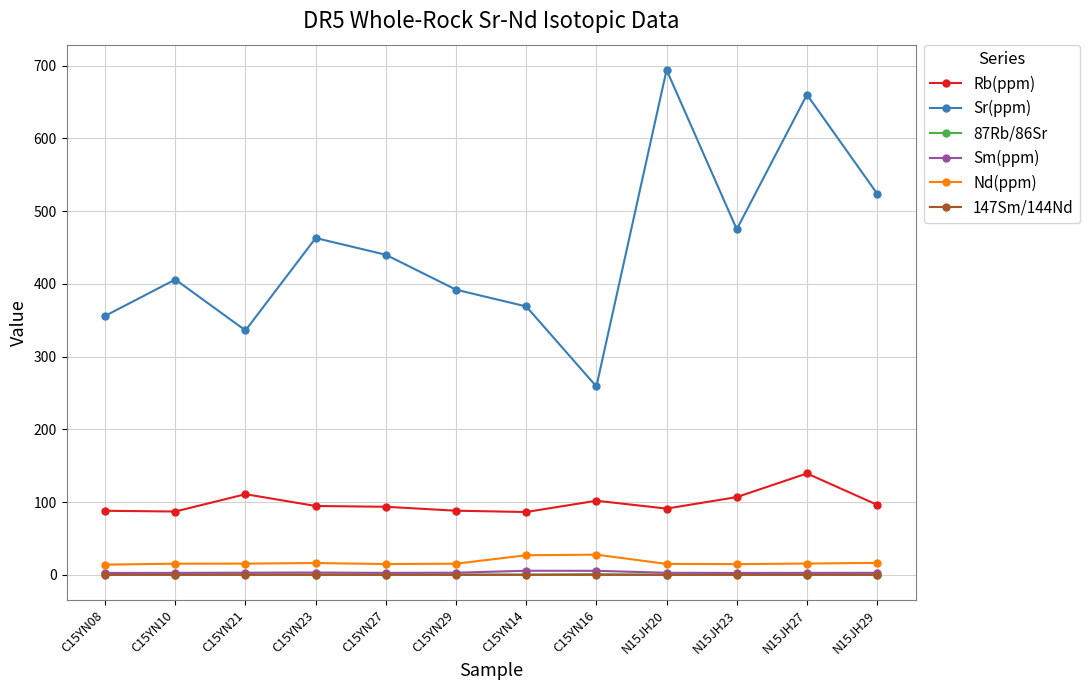

At which label is Sr(ppm) closest to 476?

N15JH23